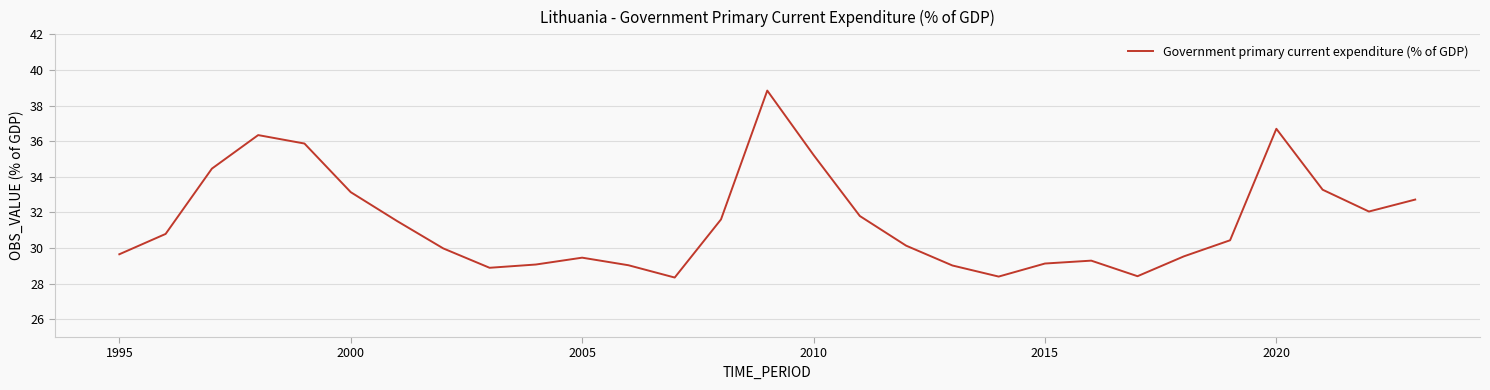

What is the difference between the maximum and minimum values?

10.5